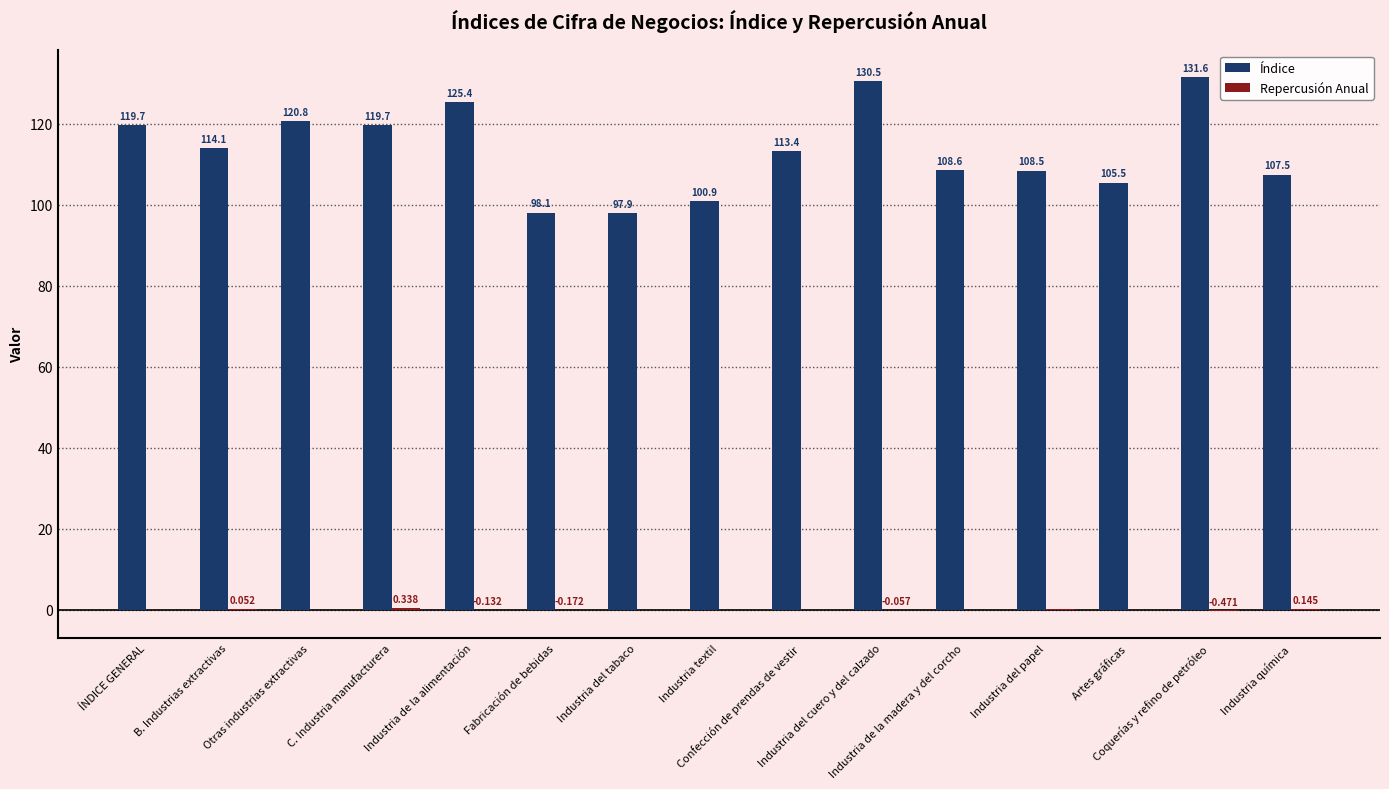

What is the spread (max minus min) of values at Confección de prendas de vestir?

113.4